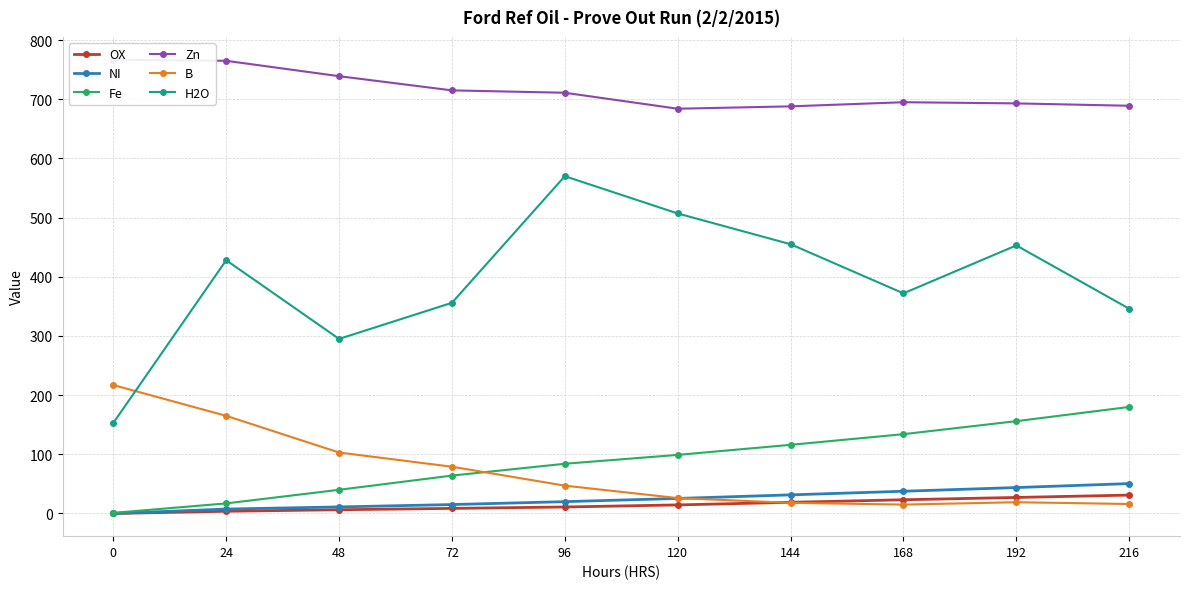

How many times do Fe and B cross each other?

1